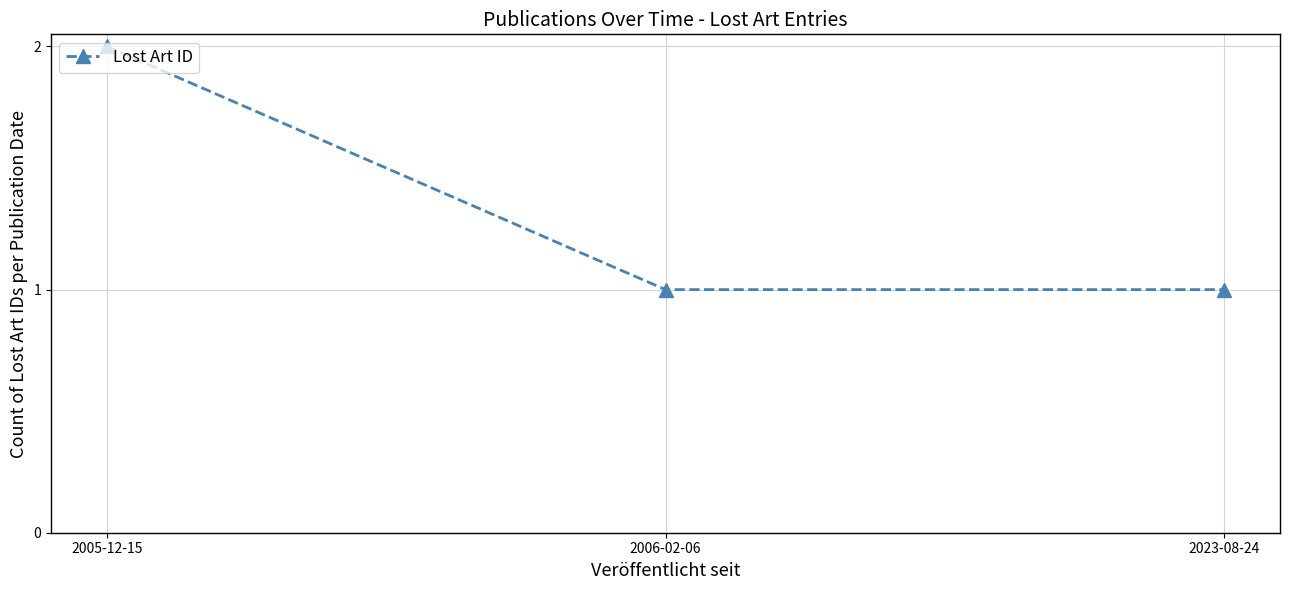

What is the difference between the values at 2023-08-24 and 2005-12-15?

1